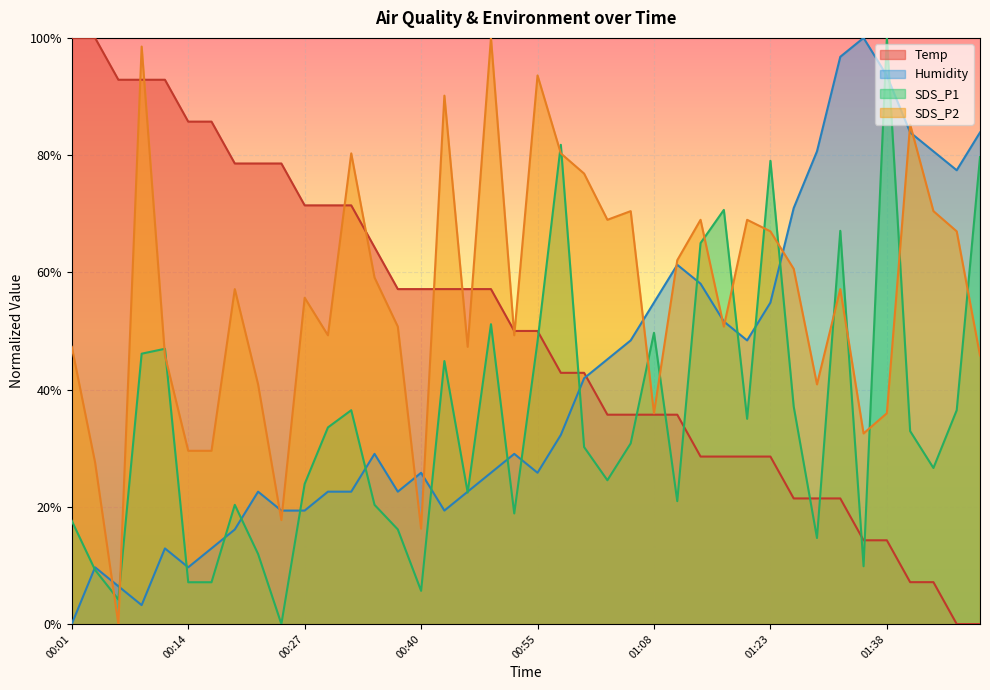

Which category has the highest value in the SDS_P2 series?

00:49